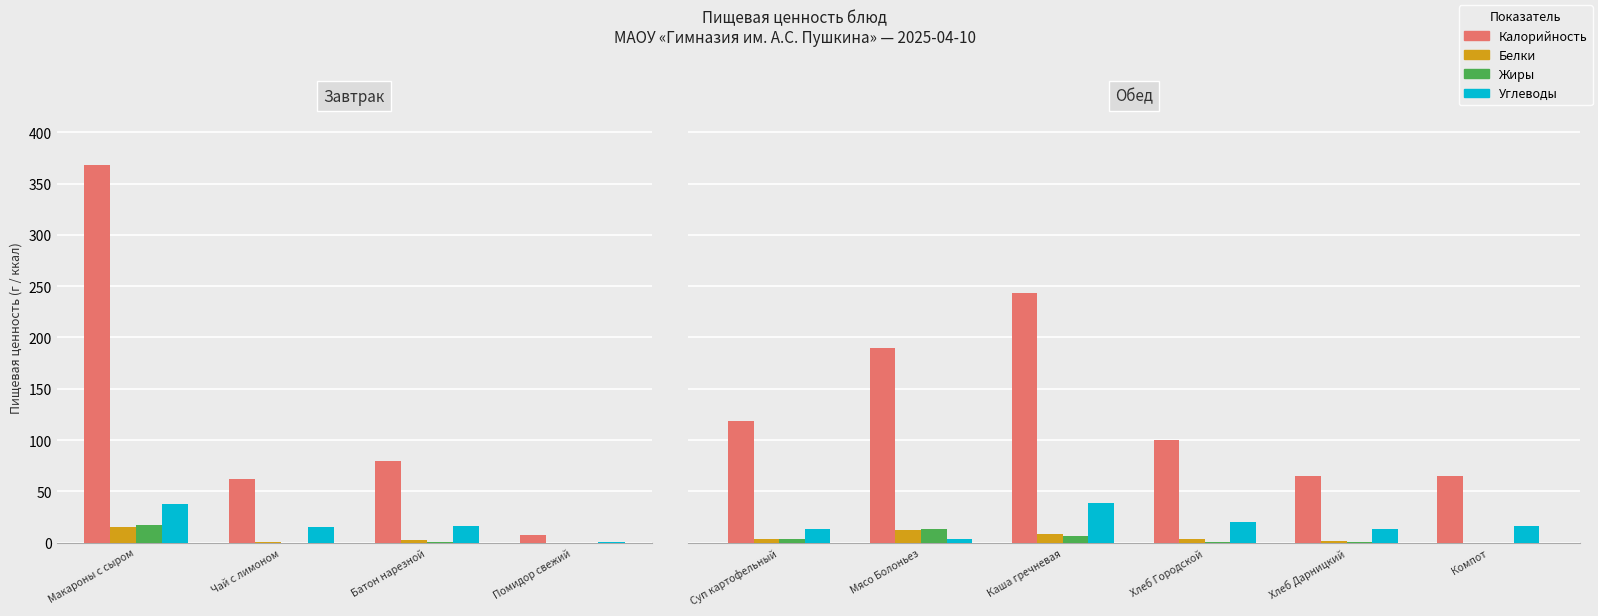

How many data points does each series have?

6